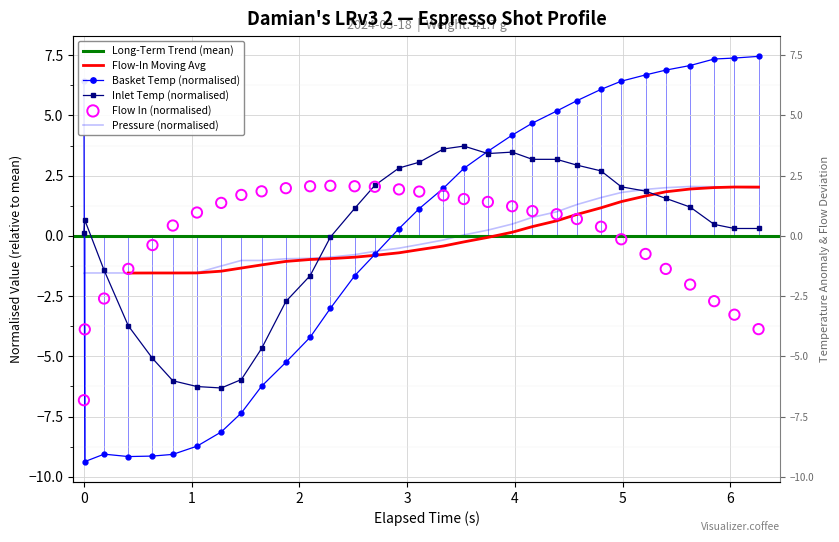

Which series contains the highest Y value?

water_temperature_basket